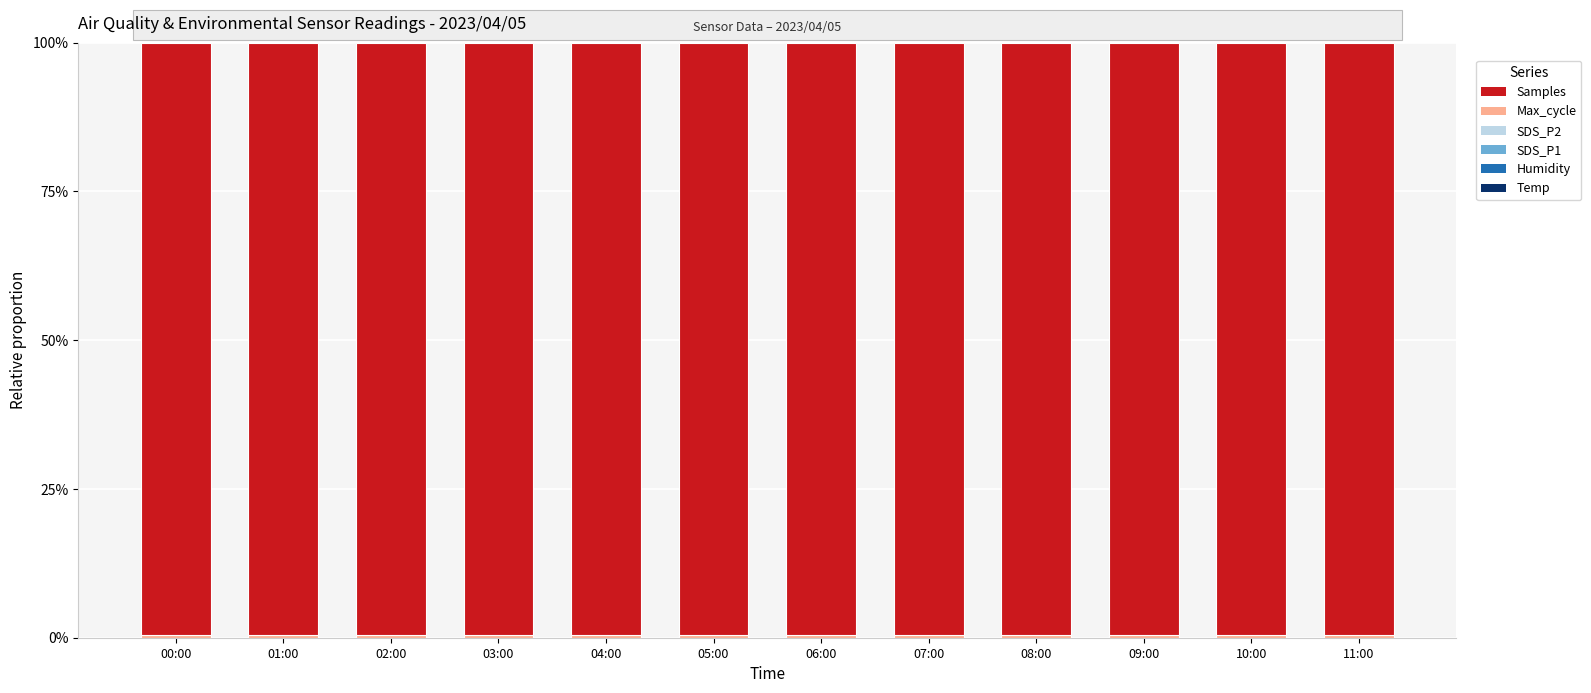

Which series has the widest spread of values?

Max_cycle